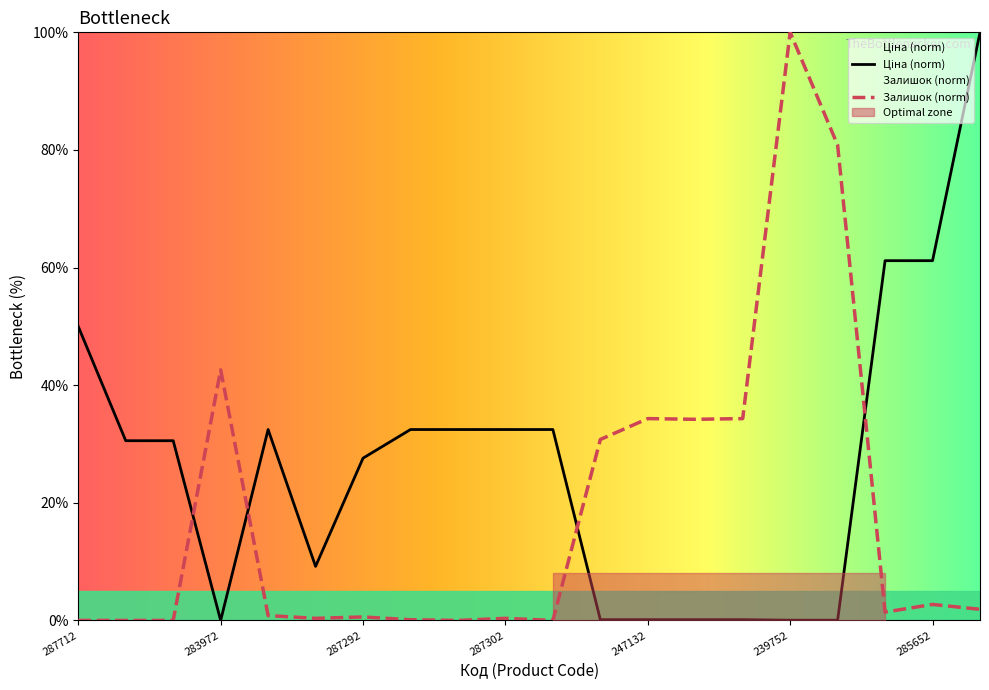

Is it true that Залишок equals 0.8 at 287302223?

True